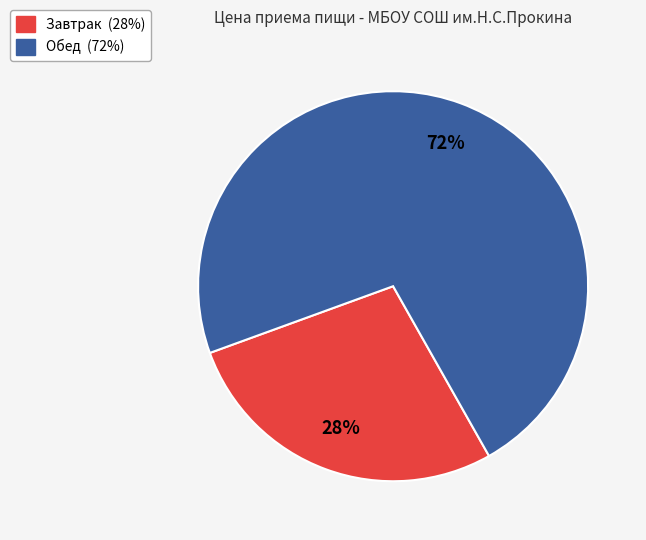

What percentage is the Обед slice, to the nearest percent?

72%